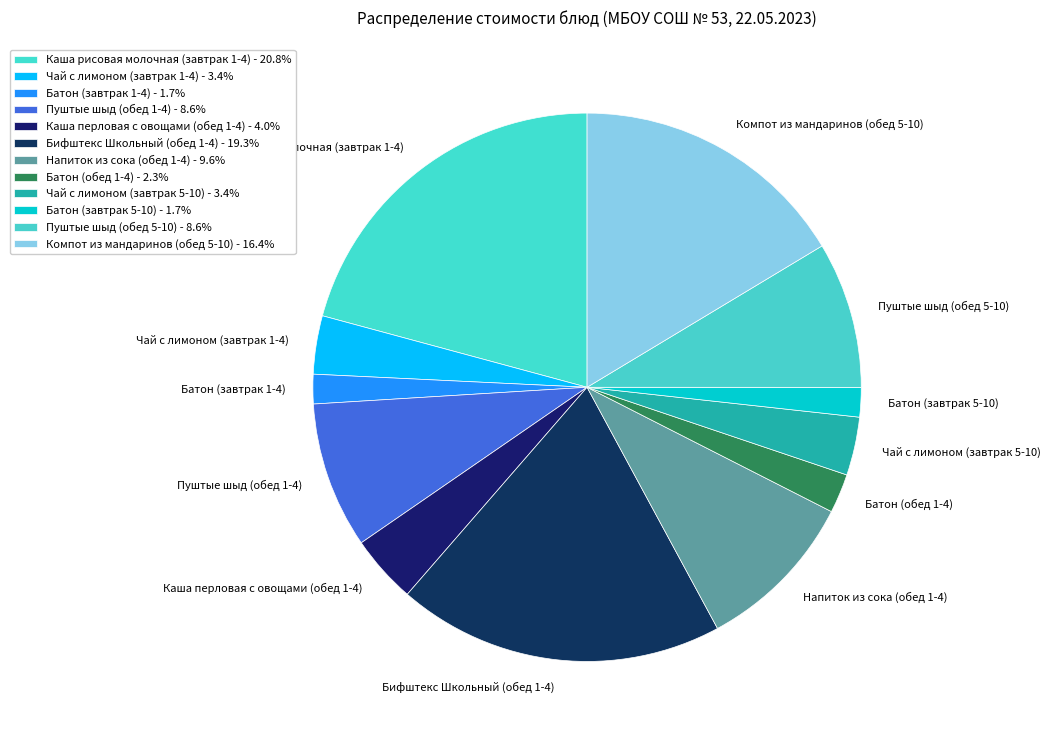

Is the sum of Пуштые шыд (обед 1-4) and Батон (завтрак 1-4) greater than half?

No